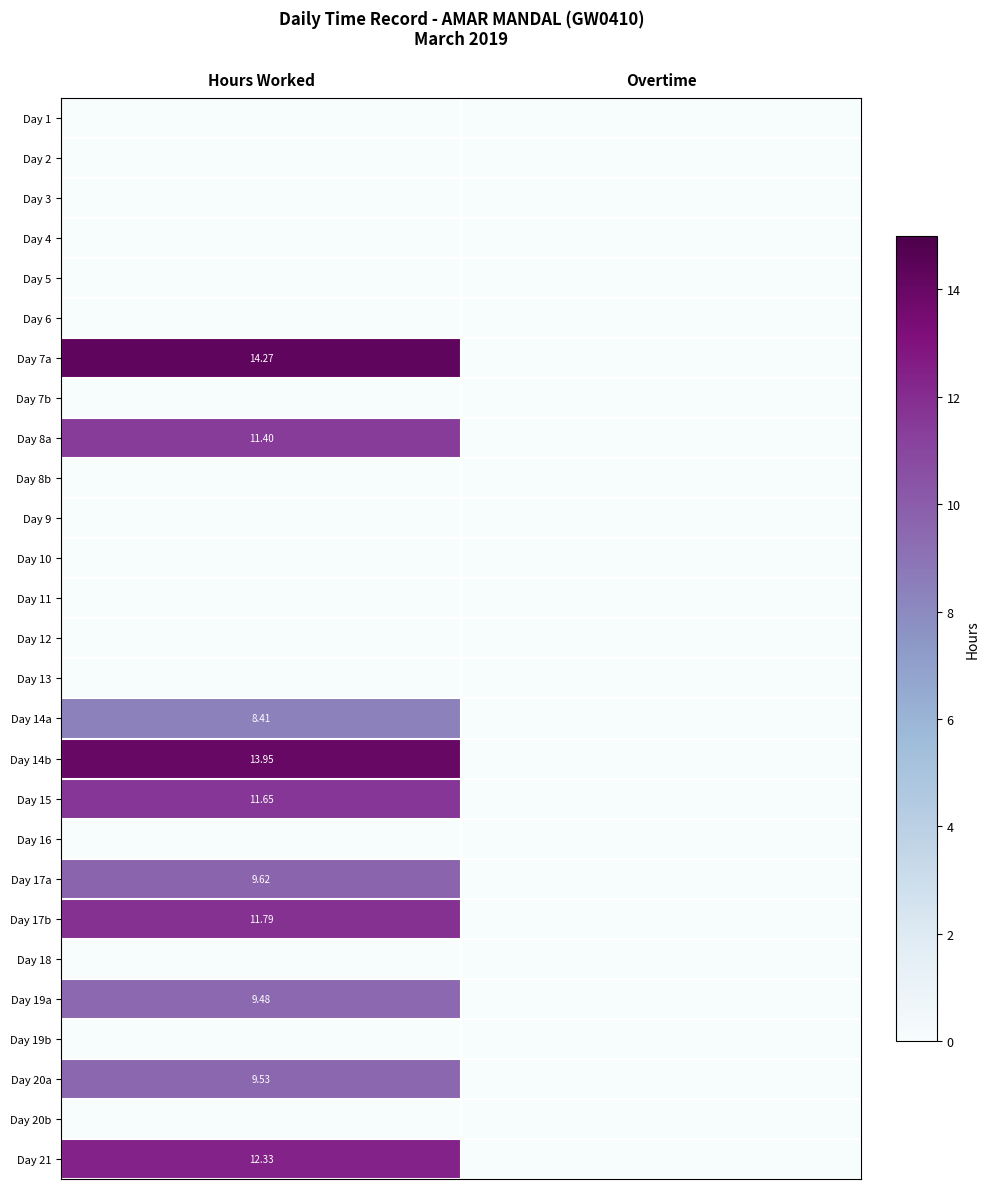

What is the total value across all series at Hours Worked?

112.4